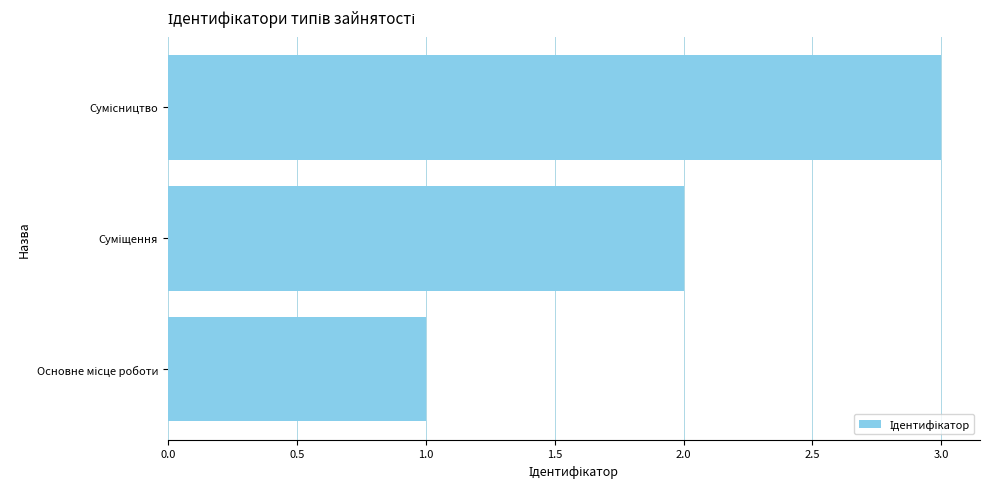

What is the sum of all values?

6